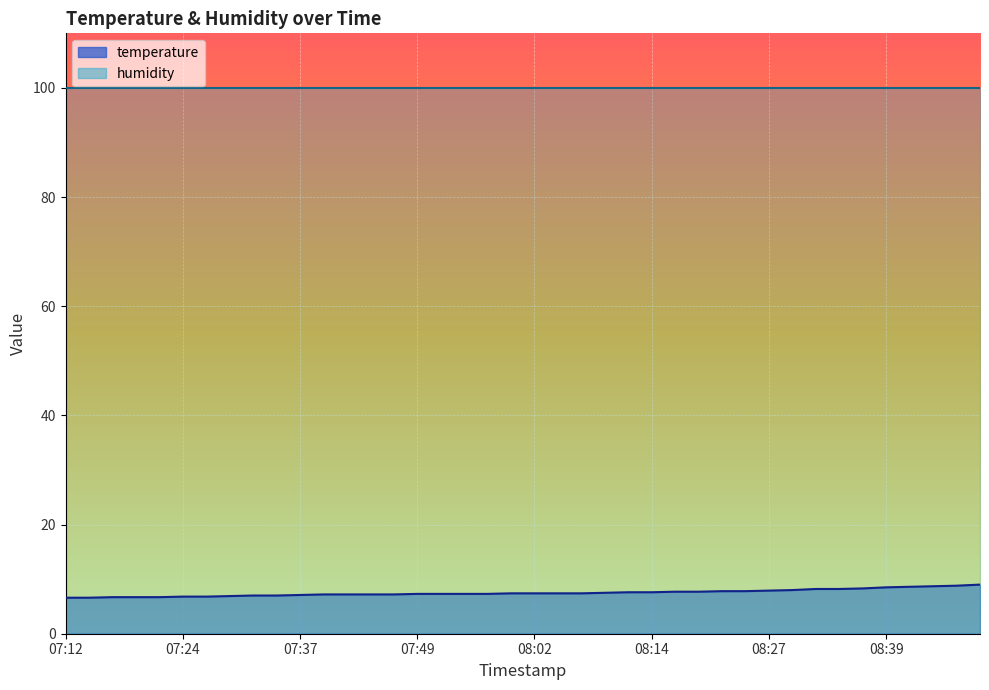

Between 08:09 and 07:32, which is larger?

08:09